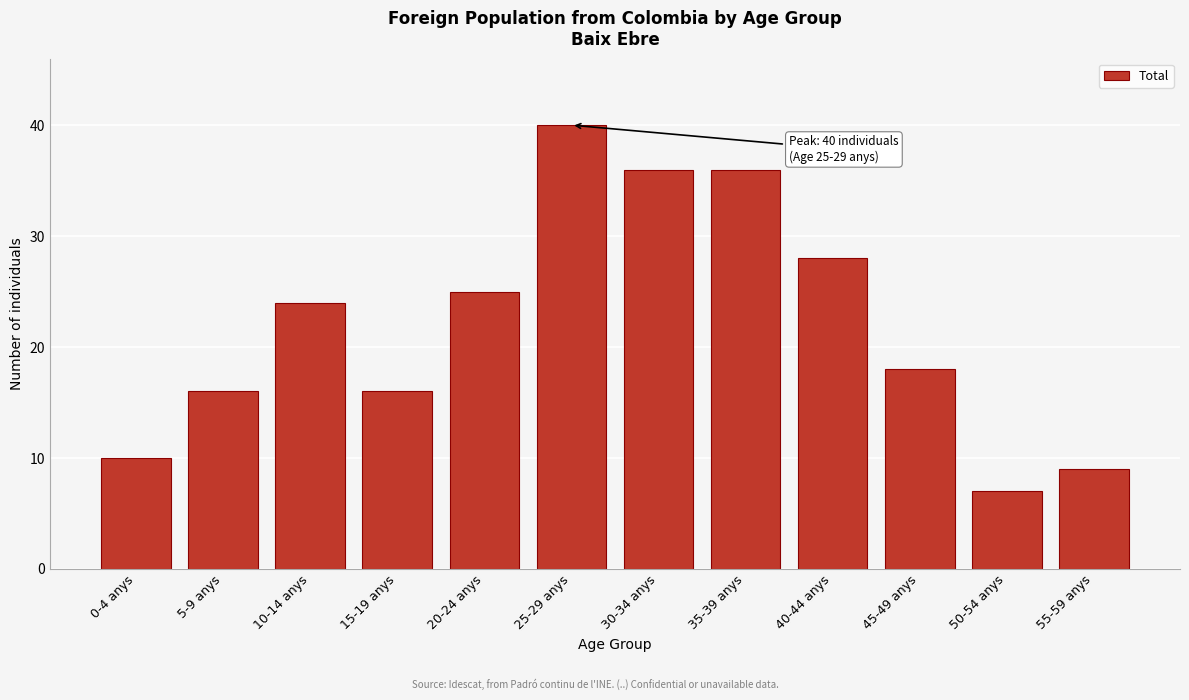

Reading left to right, list all the values displayed in this chart.

0-4 anys=10	5-9 anys=16	10-14 anys=24	15-19 anys=16	20-24 anys=25	25-29 anys=40	30-34 anys=36	35-39 anys=36	40-44 anys=28	45-49 anys=18	50-54 anys=7	55-59 anys=9